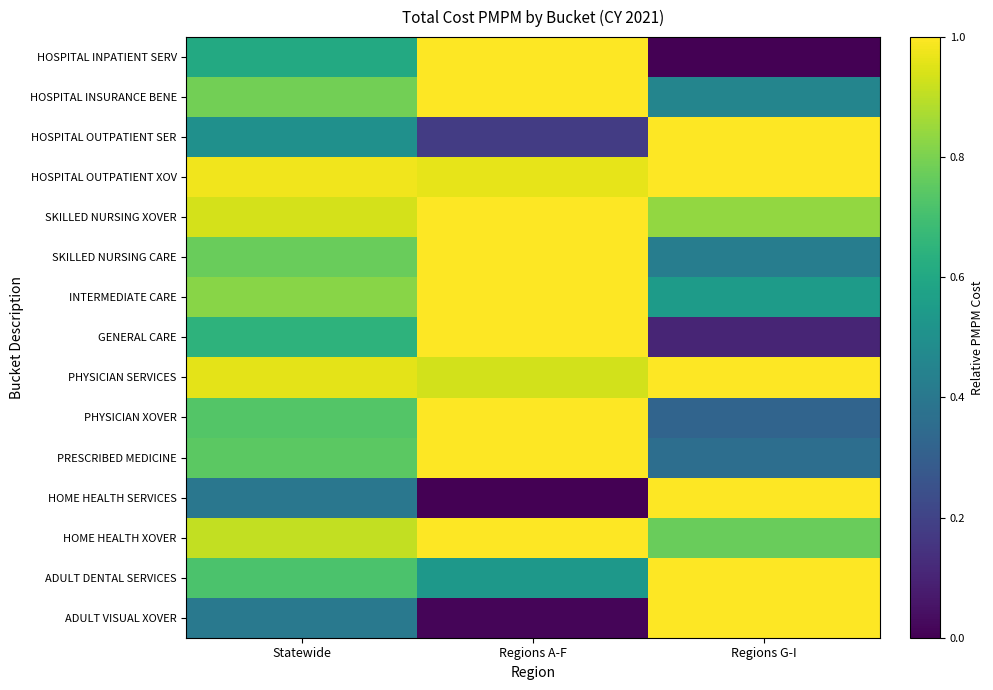

Reading right to left, list all the values displayed in this chart.

HOSPITAL INPATIENT SERV: Regions G-I=0.0	Regions A-F=1.0	Statewide=0.6
HOSPITAL INSURANCE BENE: Regions G-I=0.5	Regions A-F=1.0	Statewide=0.8
HOSPITAL OUTPATIENT SER: Regions G-I=1.0	Regions A-F=0.2	Statewide=0.5
HOSPITAL OUTPATIENT XOV: Regions G-I=1.0	Regions A-F=1.0	Statewide=1.0
SKILLED NURSING XOVER: Regions G-I=0.8	Regions A-F=1.0	Statewide=0.9
SKILLED NURSING CARE: Regions G-I=0.4	Regions A-F=1.0	Statewide=0.8
INTERMEDIATE CARE: Regions G-I=0.5	Regions A-F=1.0	Statewide=0.8
GENERAL CARE: Regions G-I=0.1	Regions A-F=1.0	Statewide=0.6
PHYSICIAN SERVICES: Regions G-I=1.0	Regions A-F=0.9	Statewide=1.0
PHYSICIAN XOVER: Regions G-I=0.3	Regions A-F=1.0	Statewide=0.7
PRESCRIBED MEDICINE: Regions G-I=0.4	Regions A-F=1.0	Statewide=0.7
HOME HEALTH SERVICES: Regions G-I=1.0	Regions A-F=0.0	Statewide=0.4
HOME HEALTH XOVER: Regions G-I=0.8	Regions A-F=1.0	Statewide=0.9
ADULT DENTAL SERVICES: Regions G-I=1.0	Regions A-F=0.5	Statewide=0.7
ADULT VISUAL XOVER: Regions G-I=1.0	Regions A-F=0.0	Statewide=0.4